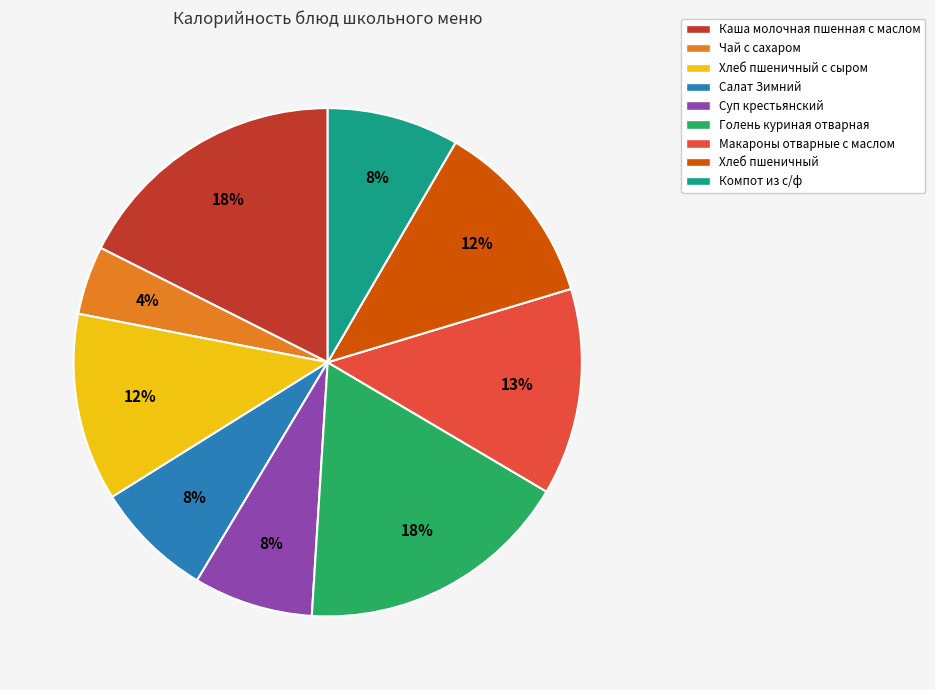

What is the smallest slice in the pie chart?

Чай с сахаром